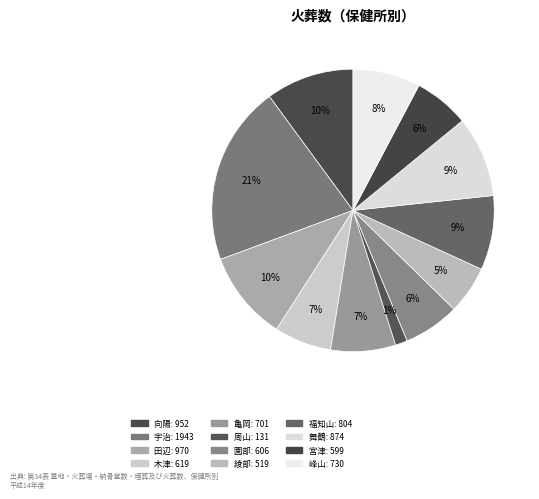

How many segments does this pie chart have?

12